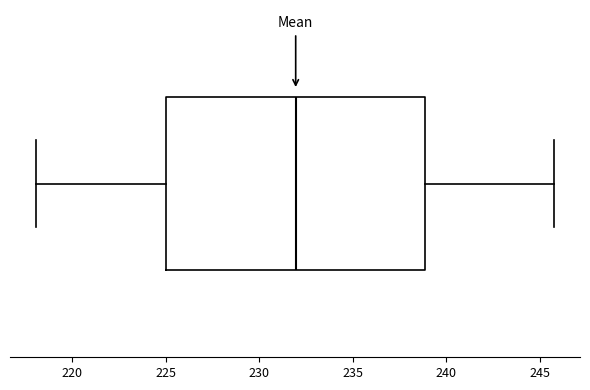

Where does the right whisker of the box end on the x-axis? The values are not printed on the chart, so give them approximately, as read against the axis.

246